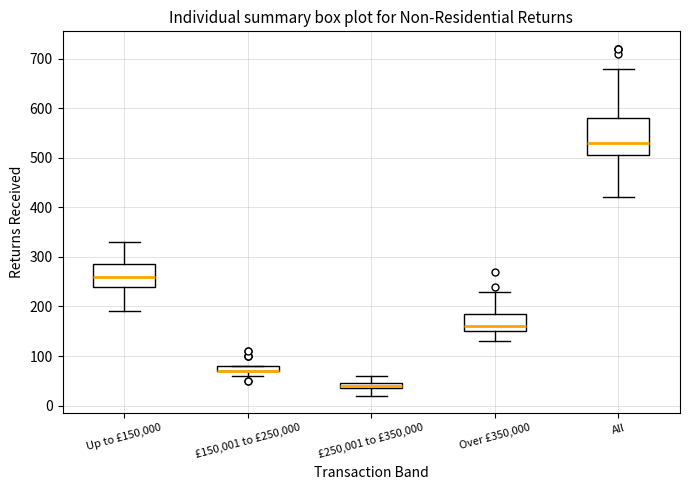

Comparing the boxes themselves (not the whiskers), which one is the tallest?

All